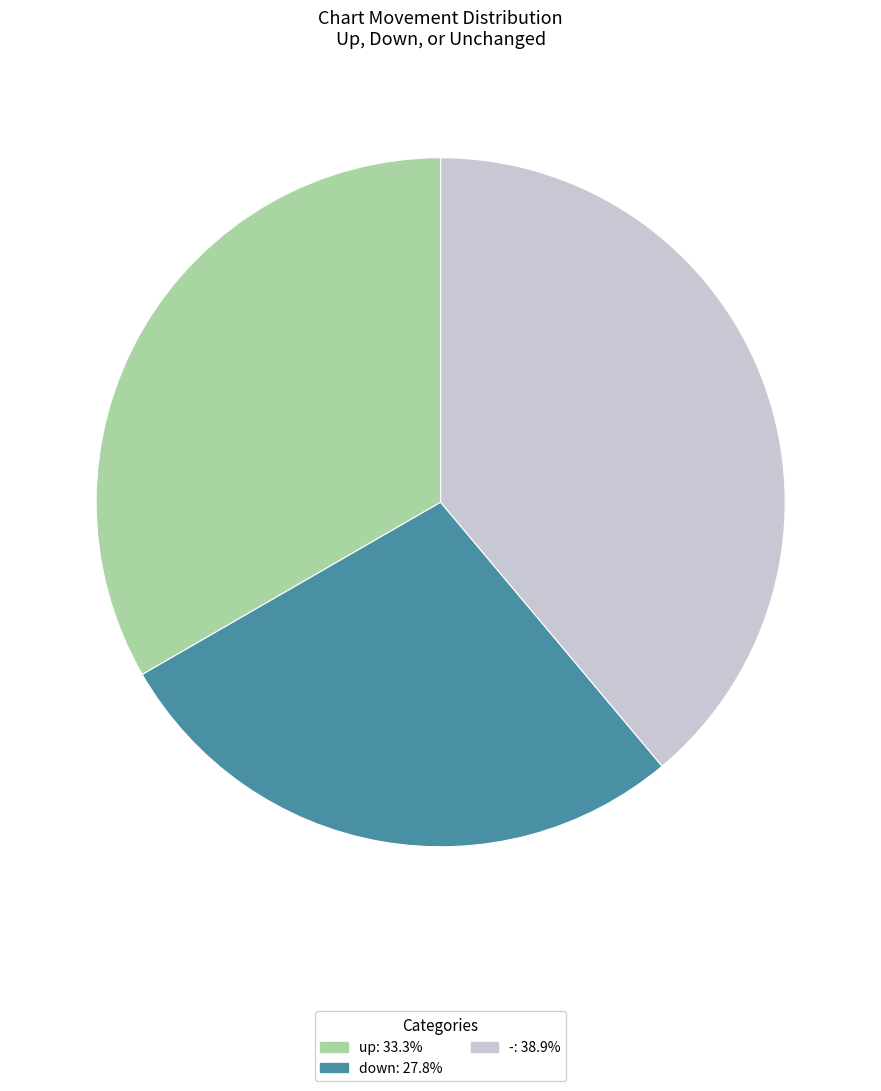

Does any single category account for the majority?

No